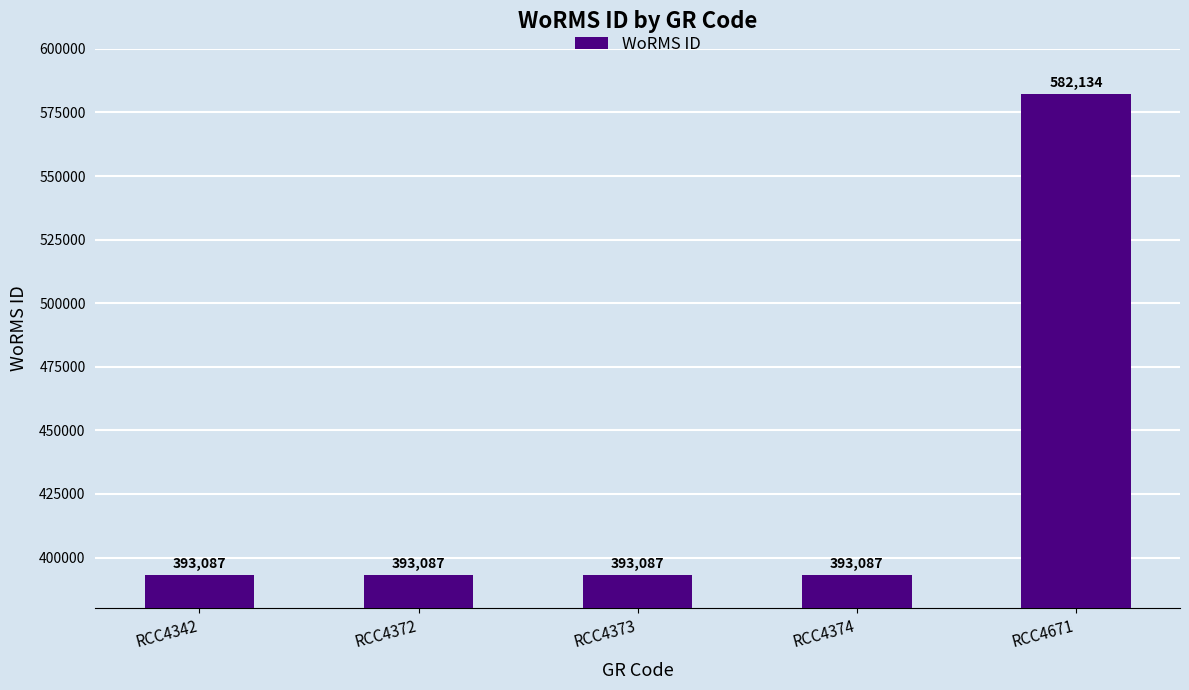

True or false: the data shows 393087 at RCC4373.

True